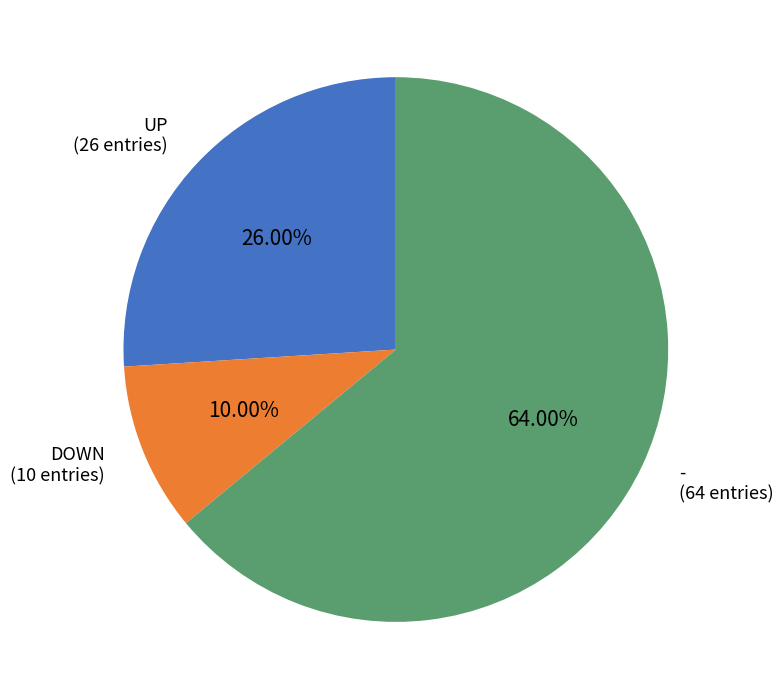

Is the sum of UP (26 entries) and DOWN (10 entries) greater than half?

No